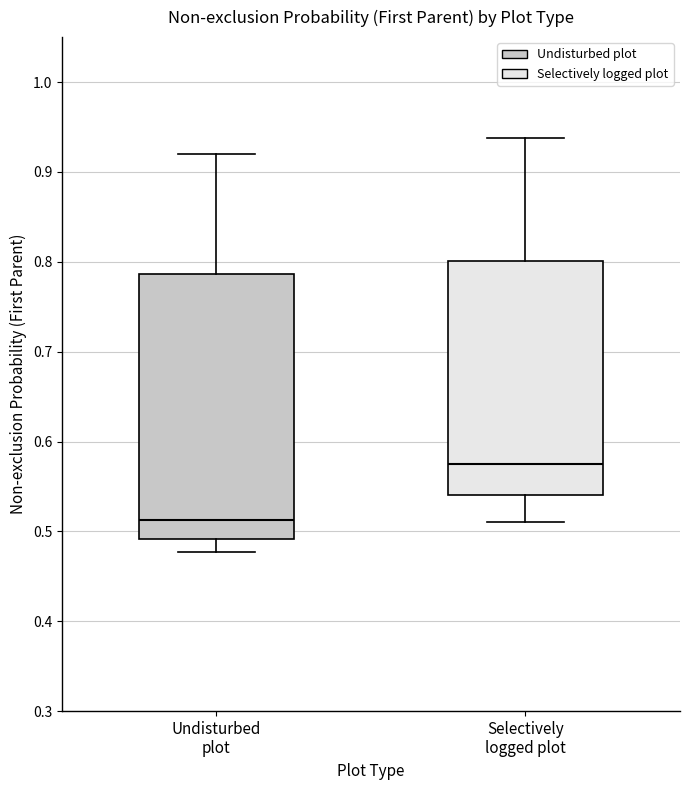

Reading left to right, transcribe this box plot: for each box, give where its median line is, the range the box spans, and where its two whiskers end, as read against the y-axis. The values are not printed on the chart, so give them approximately, as read against the axis.

Undisturbed plot: median 0.51, box 0.49 to 0.79, whiskers 0.48 to 0.92
Selectively logged plot: median 0.57, box 0.54 to 0.80, whiskers 0.51 to 0.94